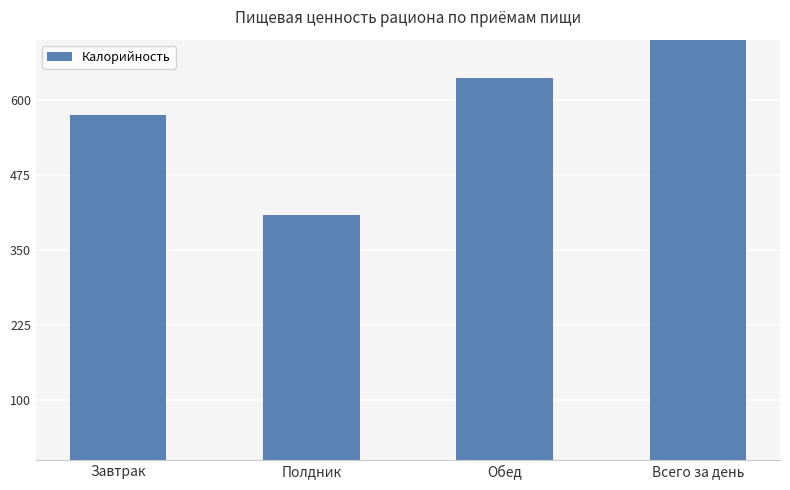

What is the ratio of the value at Полдник to the value at Завтрак?

0.7